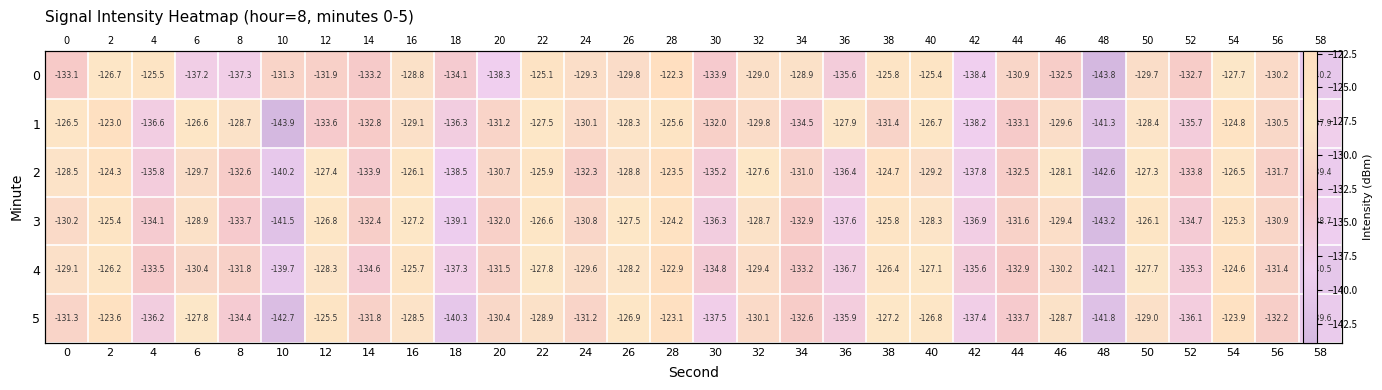

List the labels in order of 3 value, smallest first.

48, 10, 18, 58, 36, 42, 30, 52, 4, 8, 34, 14, 20, 44, 56, 24, 0, 46, 6, 32, 40, 26, 16, 12, 22, 50, 38, 2, 54, 28